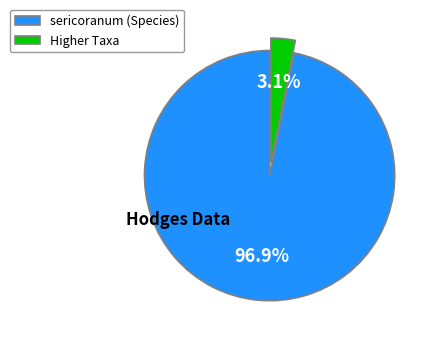

Which has a higher value, sericoranum (Species) or Higher Taxa?

sericoranum (Species)